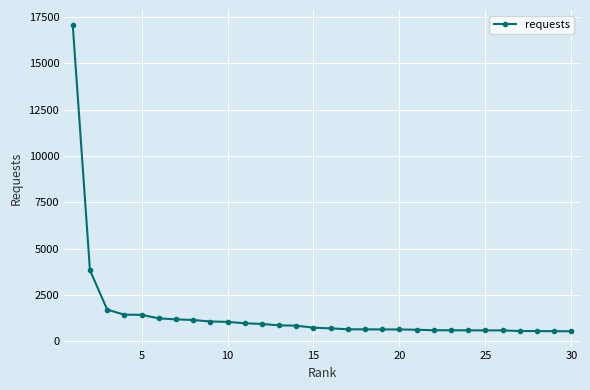

What is the difference between the second highest and second lowest values?

3285